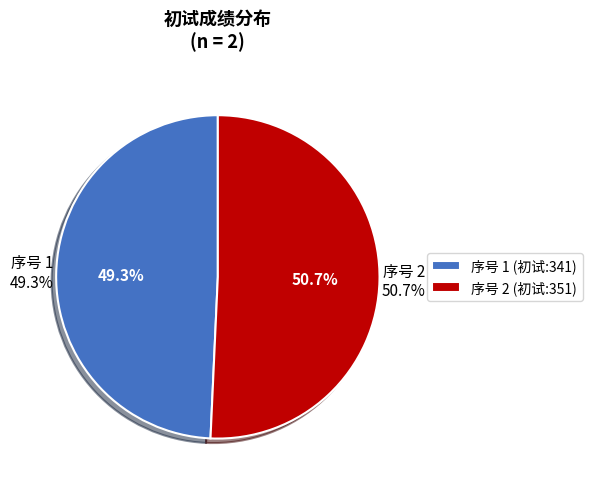

What is the total percentage of 1 and 2?

100.0%